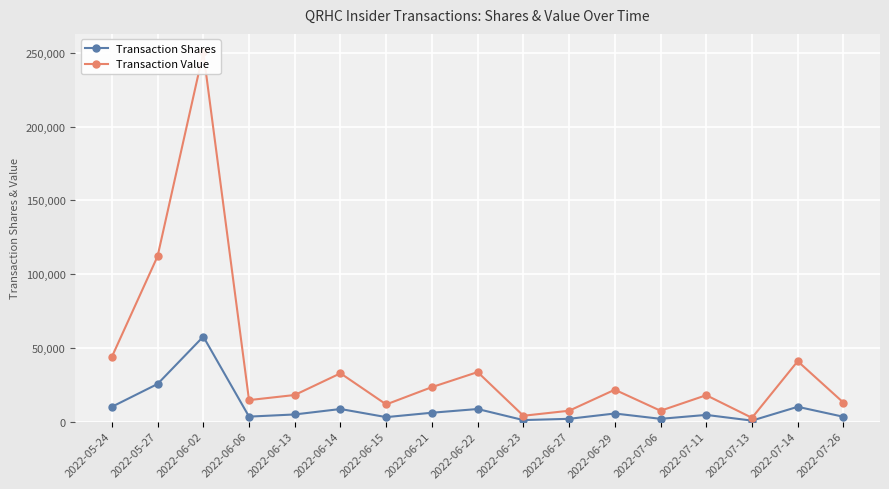

How many lines are shown in the chart?

2